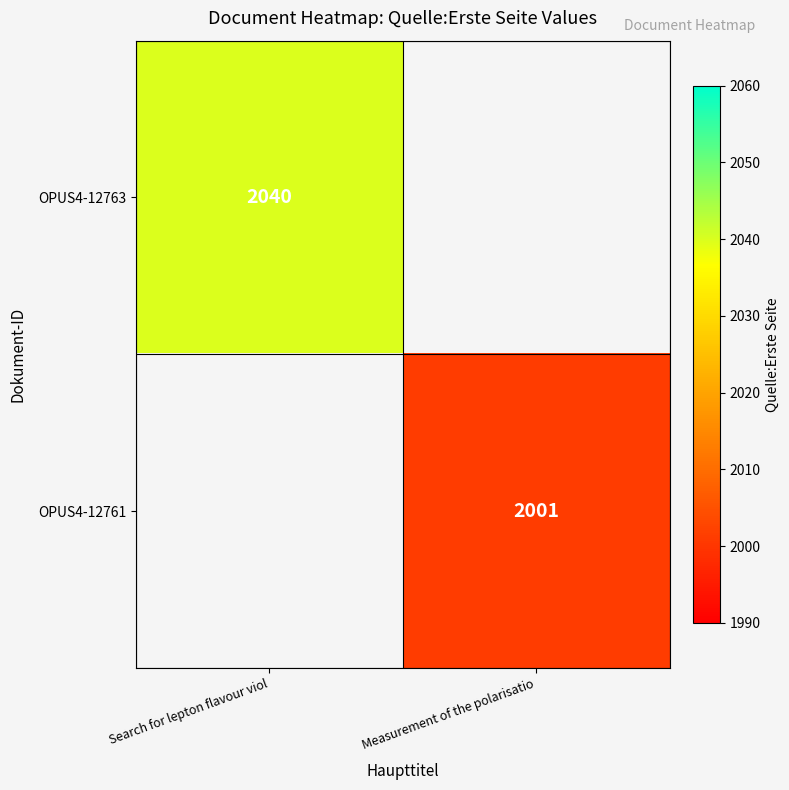

True or false: OPUS4-12761 has a value of 1124 at Measurement of the polarisatio.

False